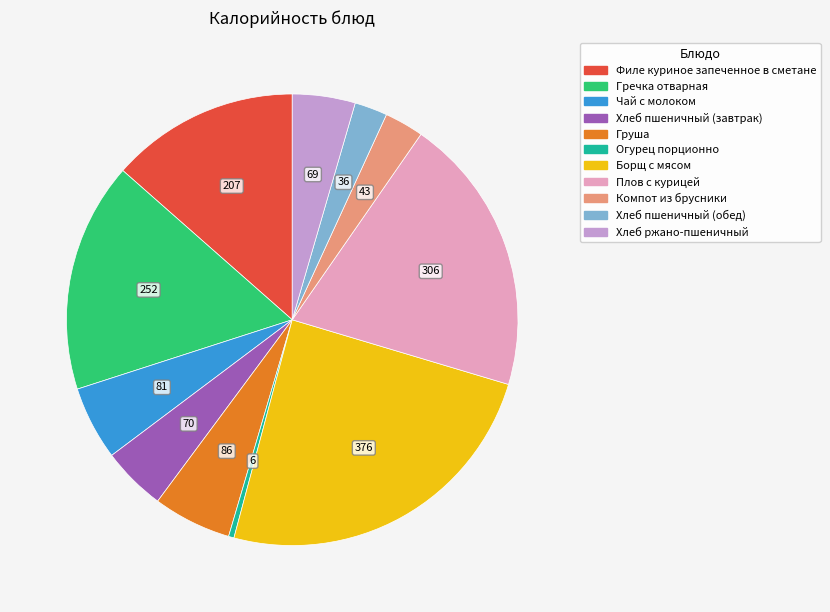

Count the number of slices in the pie.

11